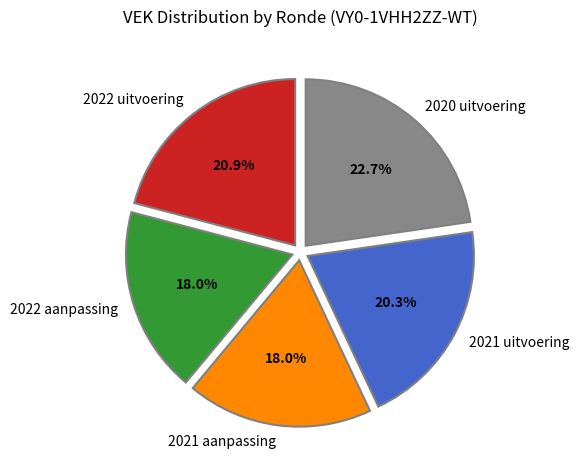

What percentage is the 2021 aanpassing slice, to the nearest percent?

18%